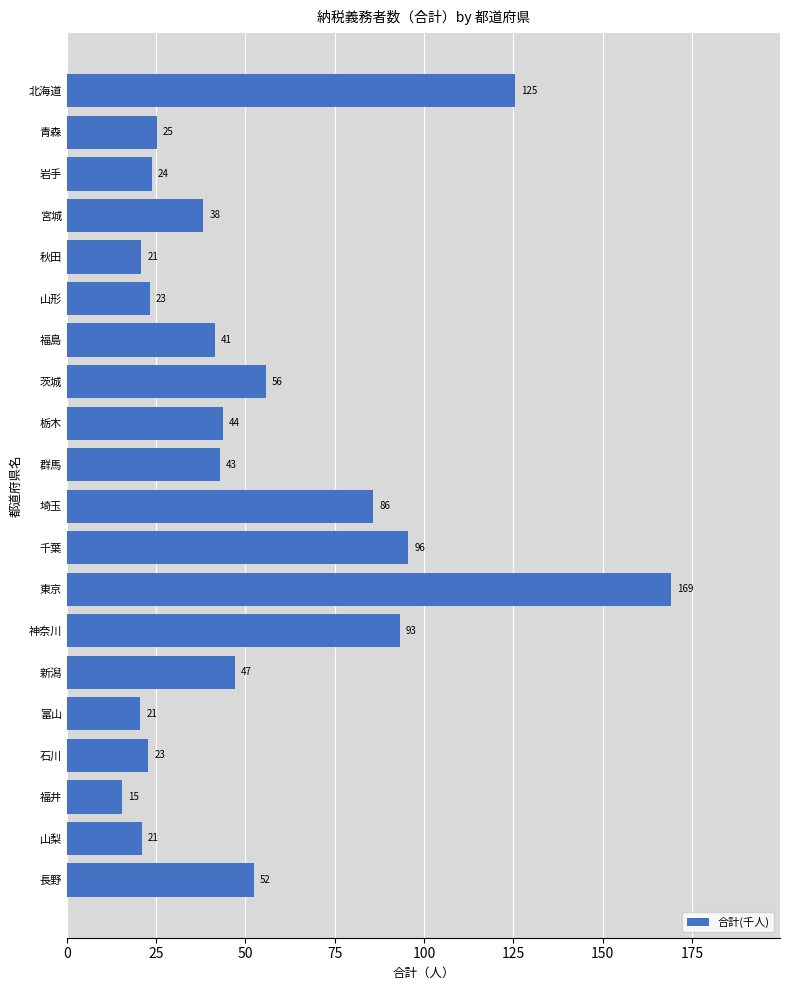

At which category does the chart reach its peak across all series?

東京